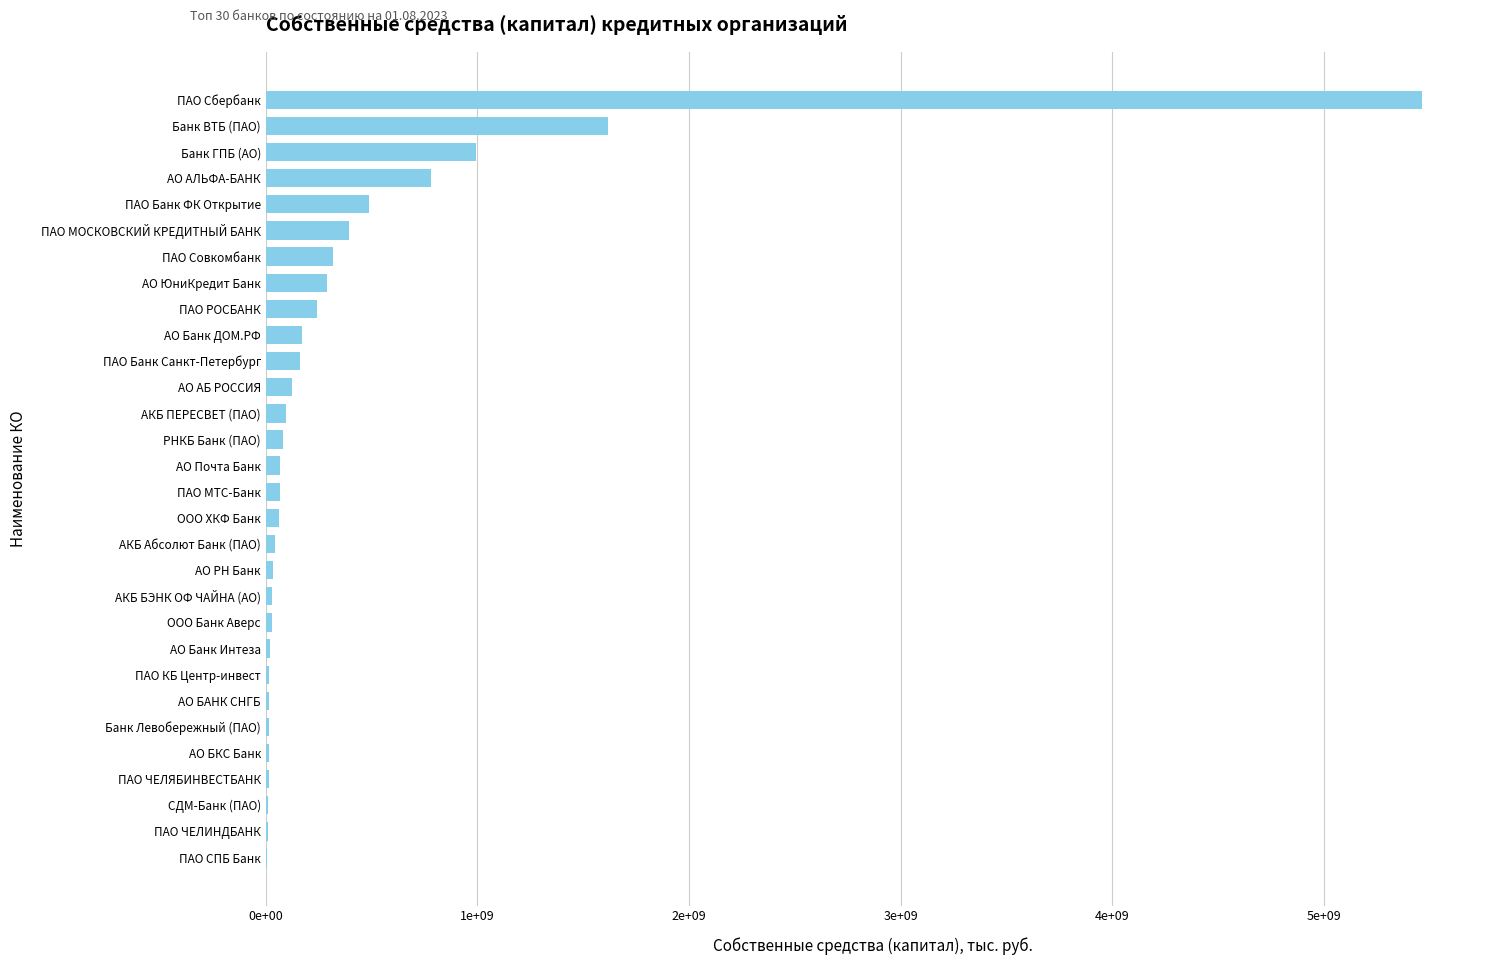

Where does the data first go above 69236340?

РНКБ Банк (ПАО)